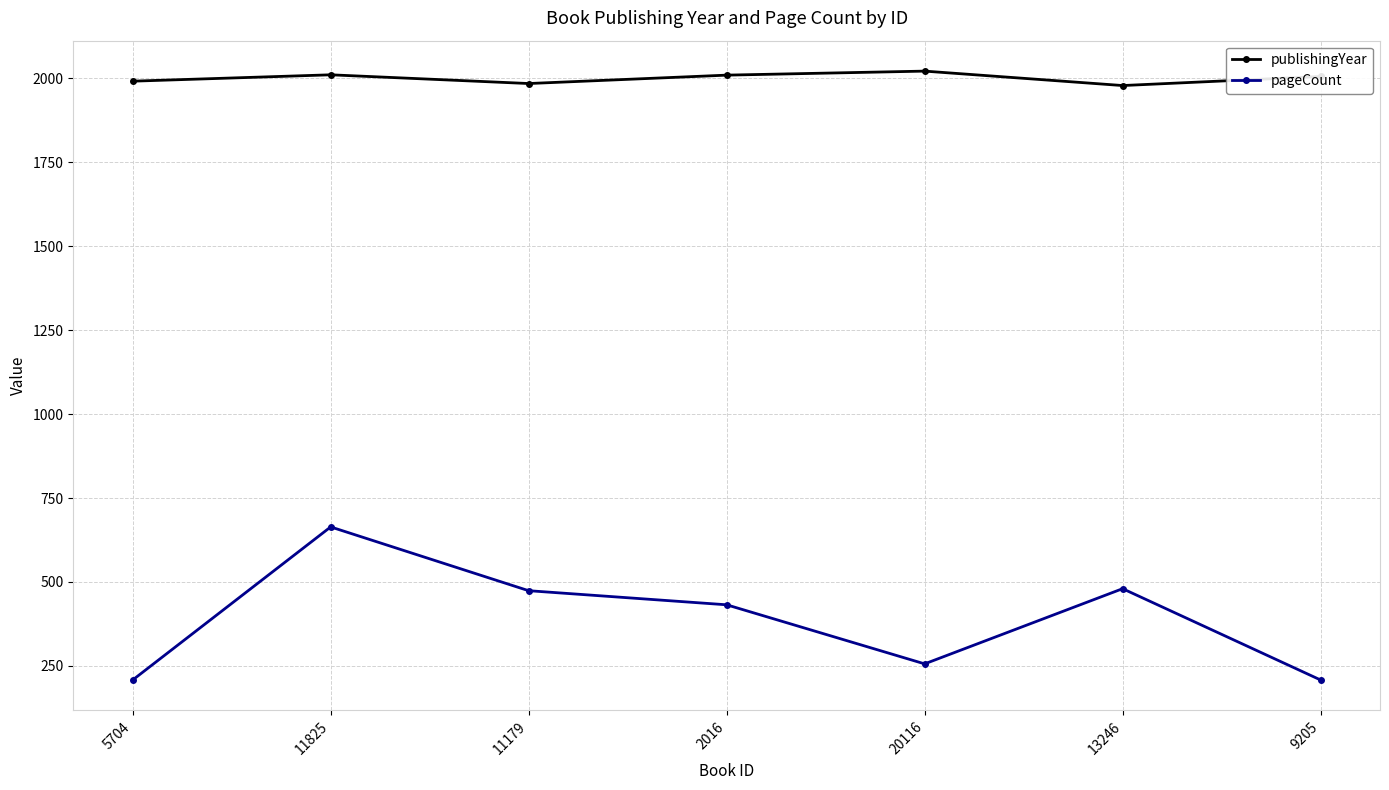

What is the average value of the pageCount series?

389